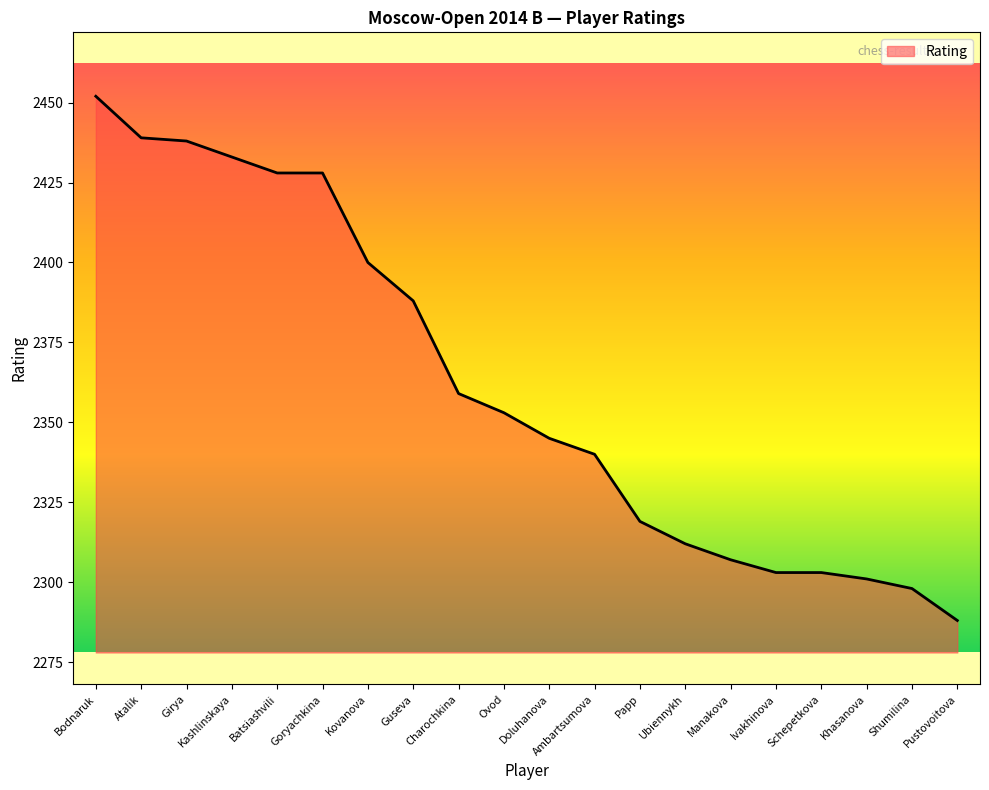

Between Bodnaruk and Guseva, which is larger?

Bodnaruk